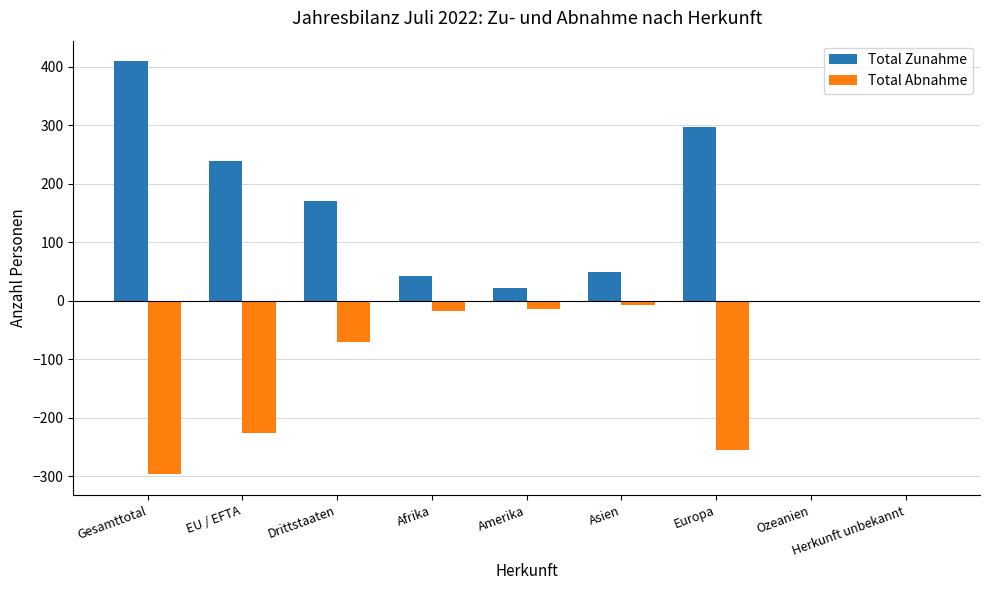

At which label does Total Zunahme reach its peak?

Gesamttotal